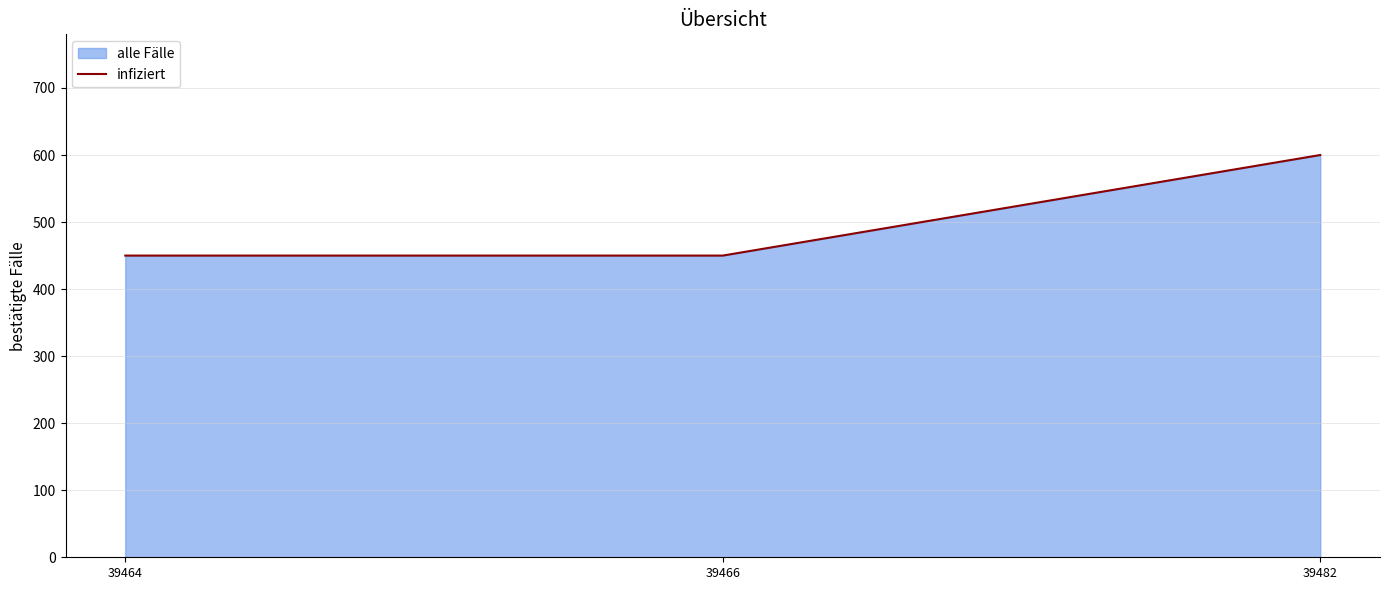

Does the chart display data point markers on the line(s)?

No